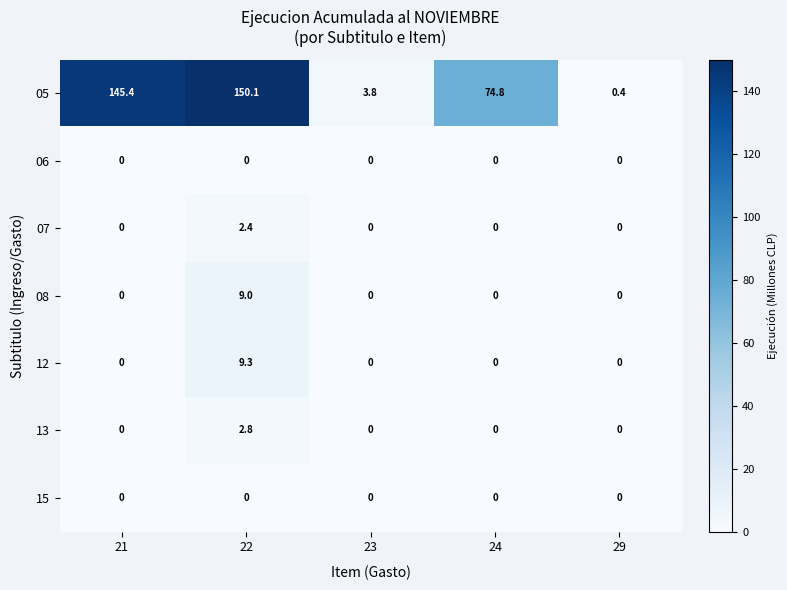

What is the sum of all 08 values?

9.0